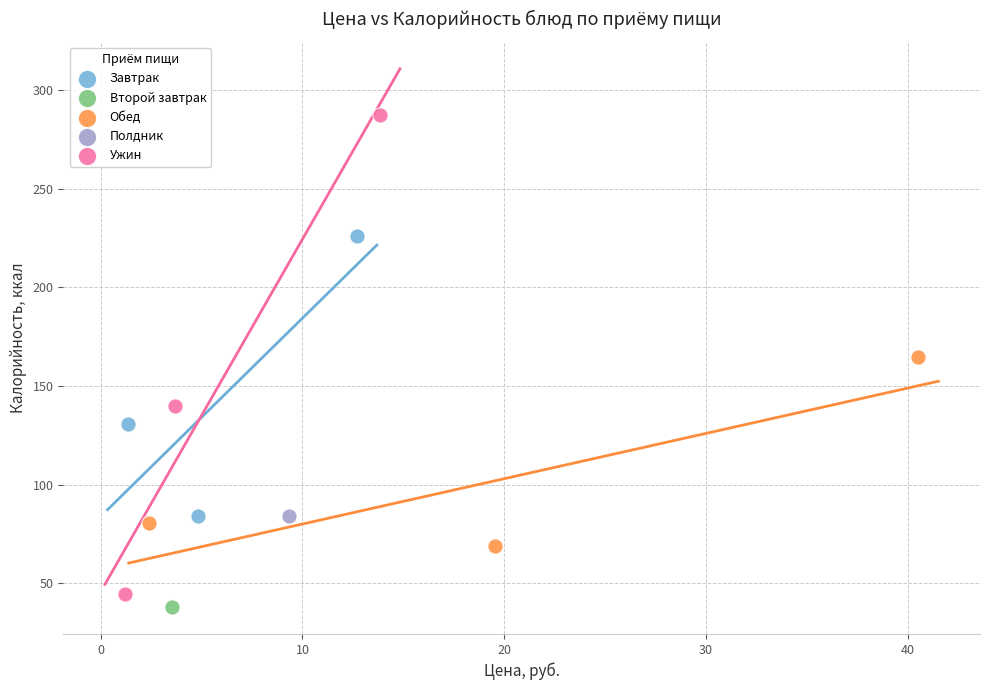

What are all the series names shown in the legend?

Завтрак, Второй завтрак, Обед, Полдник, Ужин